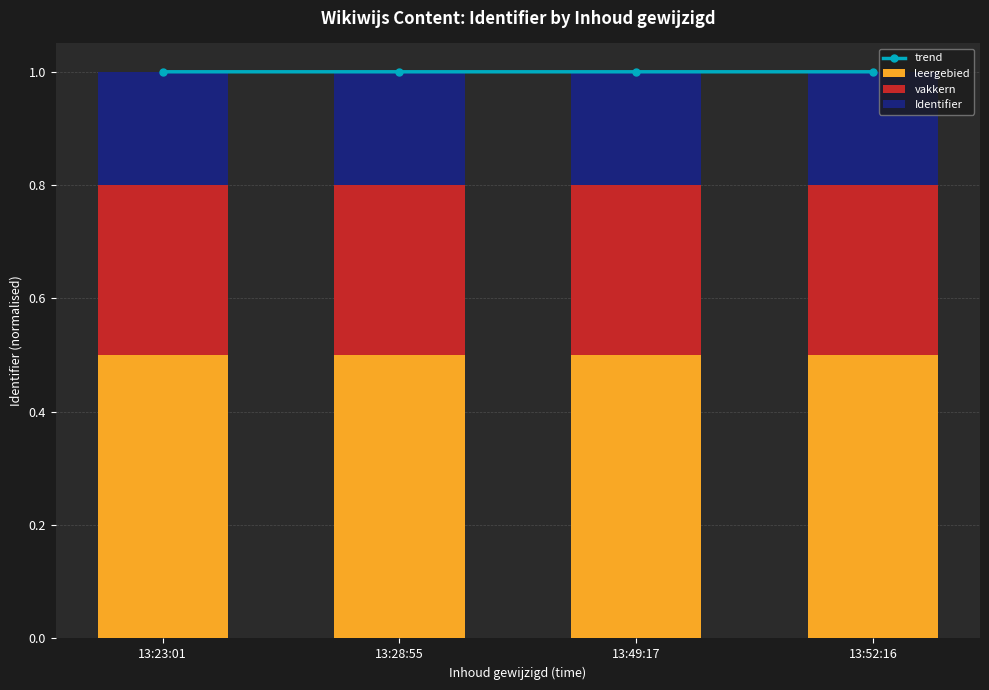

What position from the left is 13:52:16?

4